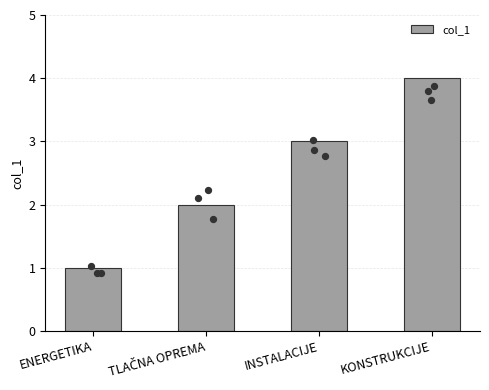

What is the ratio of the value at KONSTRUKCIJE to the value at INSTALACIJE?

1.3